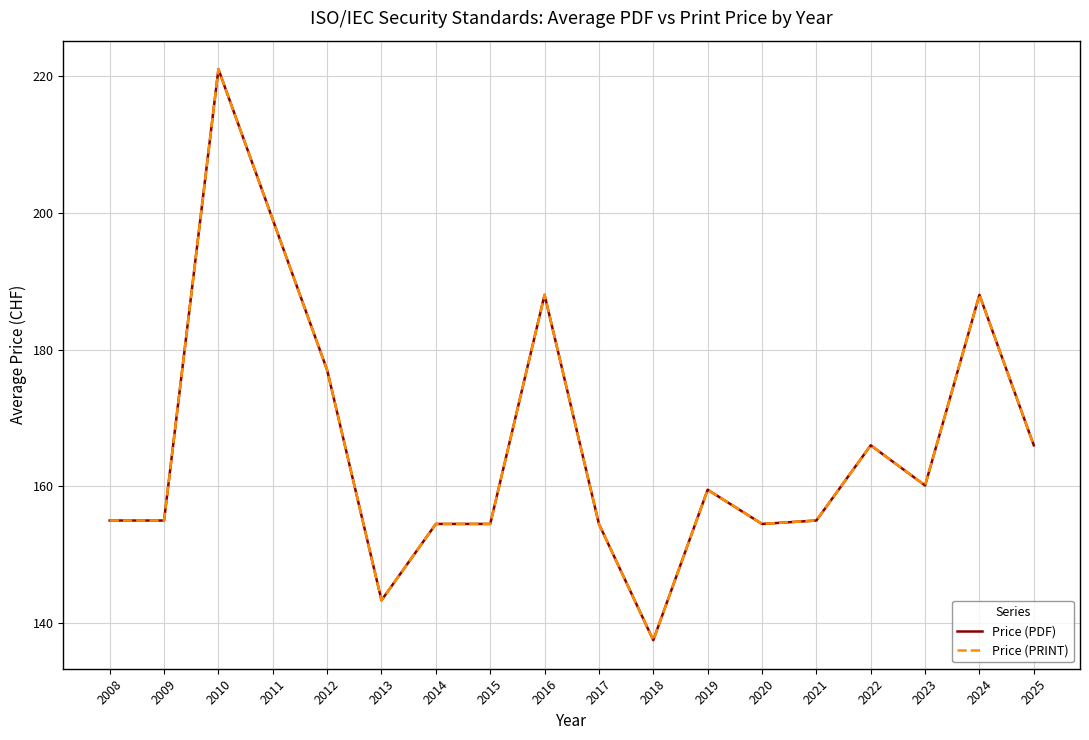

What is the average value of the Price (PRINT) series?

166.0